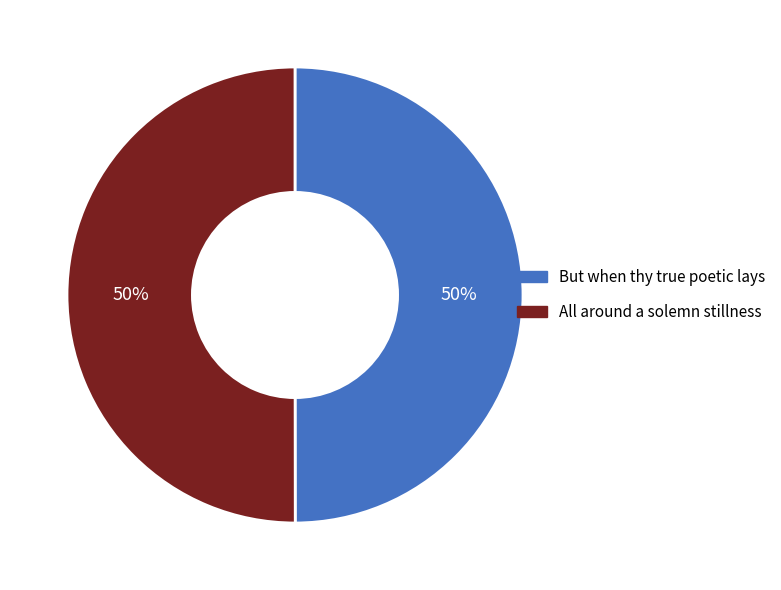

What is the ratio of the value at All around a solemn stillness to the value at But when thy true poetic lays?

1.0